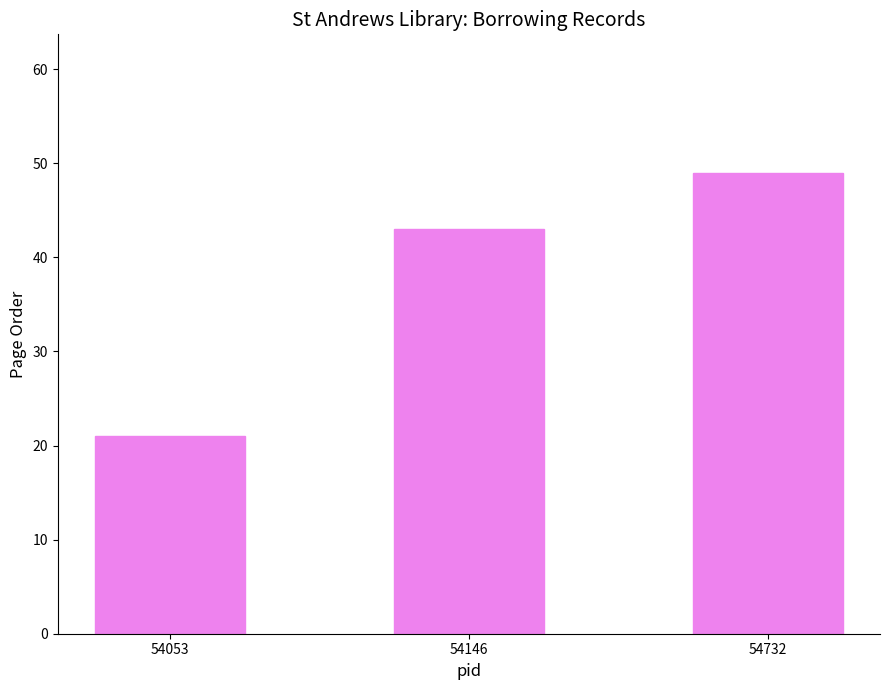

Count the number of data series in this chart.

1